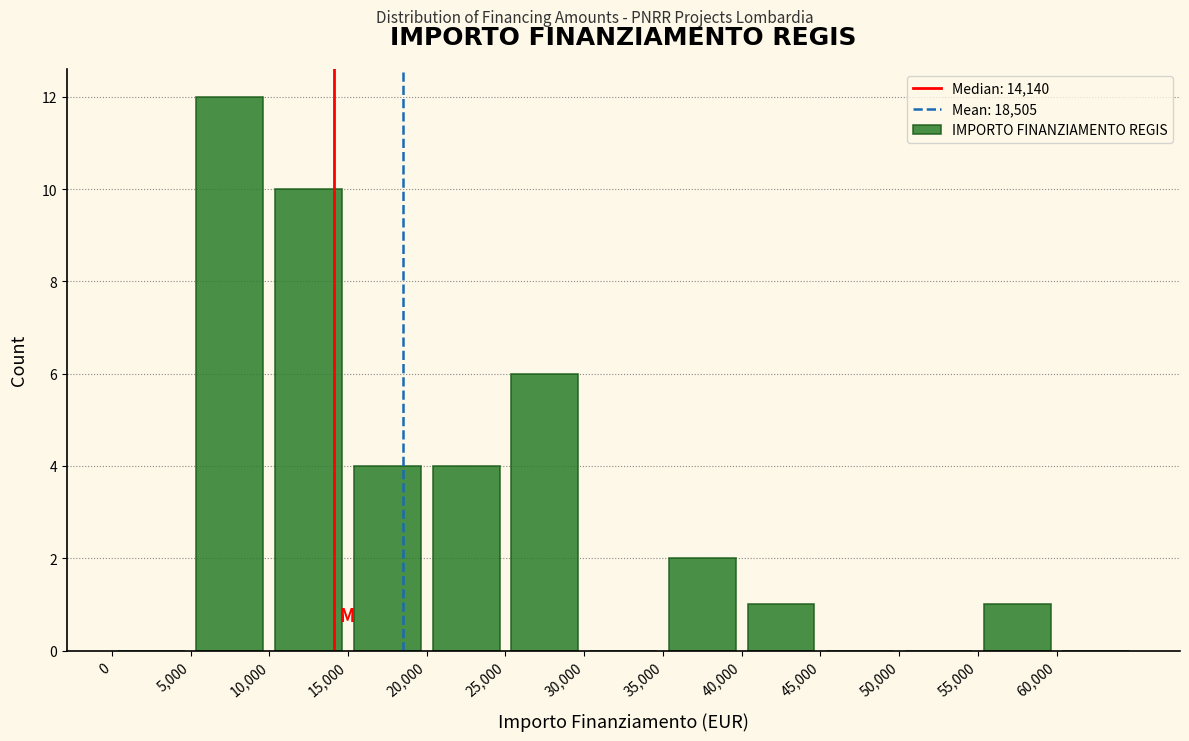

Reading left to right, transcribe this chart: for each bar, give the range it covers on the x-axis and its height. The values are not printed on the chart, so give them approximately, as read against the axis.

0 to 5000: 0
5000 to 10000: 12
10000 to 15000: 10
15000 to 20000: 4
20000 to 25000: 4
25000 to 30000: 6
30000 to 35000: 0
35000 to 40000: 2
40000 to 45000: 1
45000 to 50000: 0
50000 to 55000: 0
55000 to 60000: 1
60000 to 65000: 0